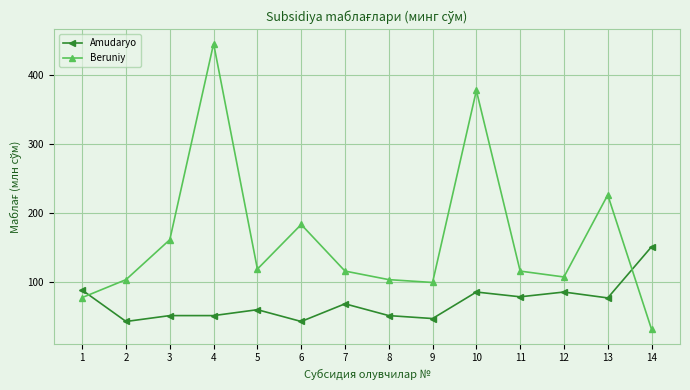

What is the total value across all series at 1?

165.7